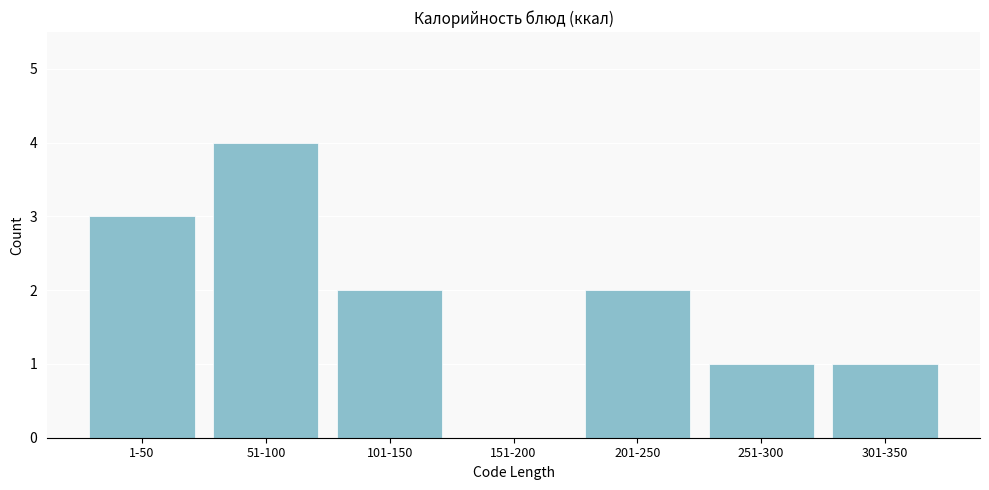

Reading right to left, extract all data points from this chart.

301-350=1	251-300=1	201-250=2	151-200=0	101-150=2	51-100=4	1-50=3